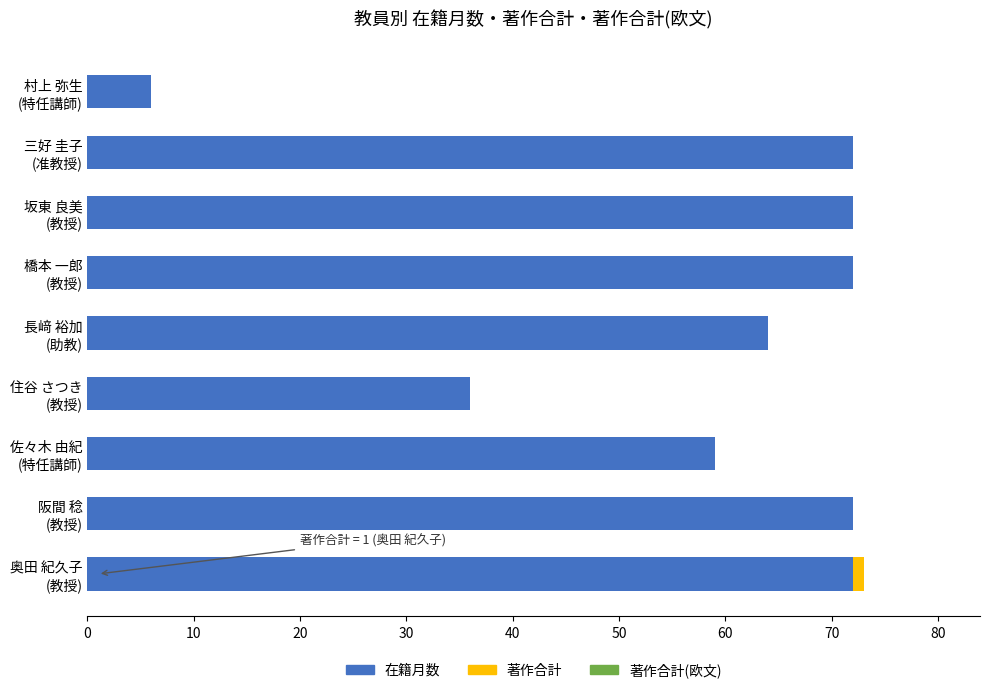

What is the highest value of the 在籍月数 series?

72